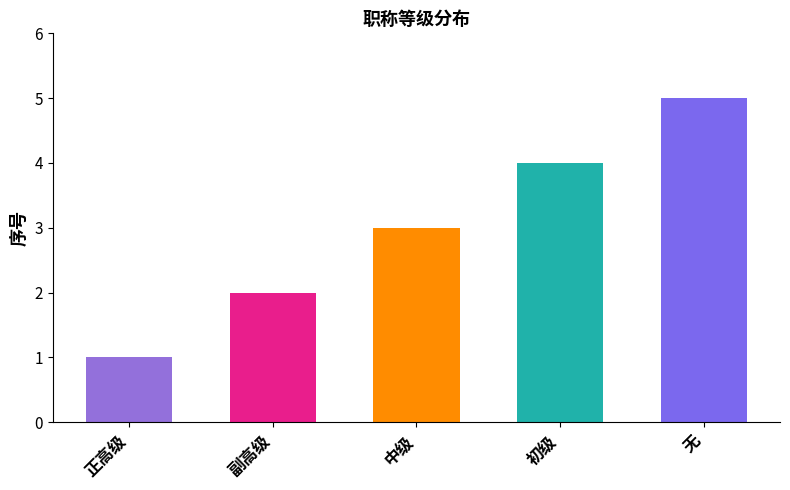

Between 无 and 正高级, which is larger?

无